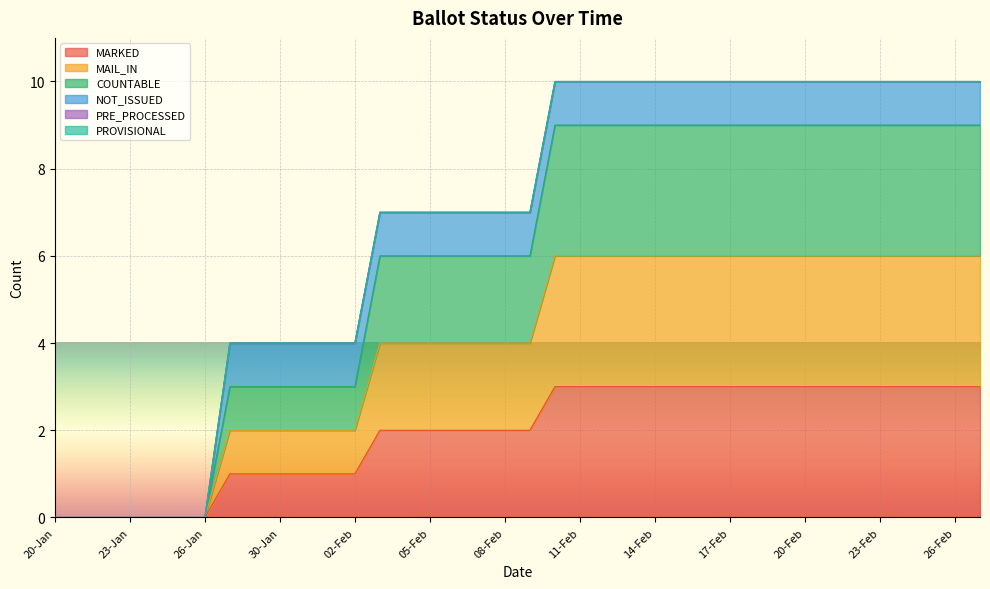

True or false: MARKED has a value of 1 at 02-Feb.

False